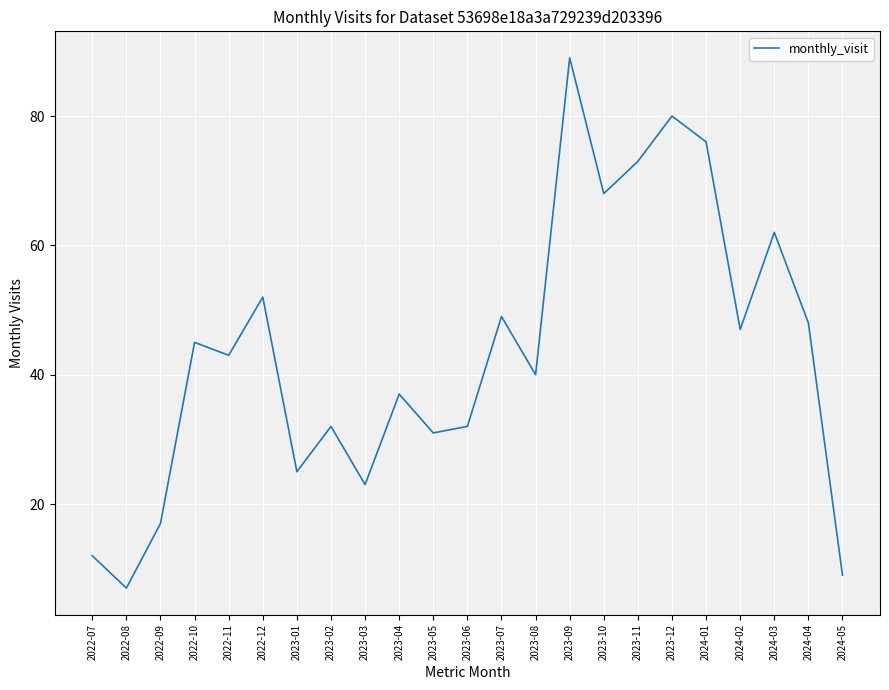

Where is the first local minimum?

2022-08